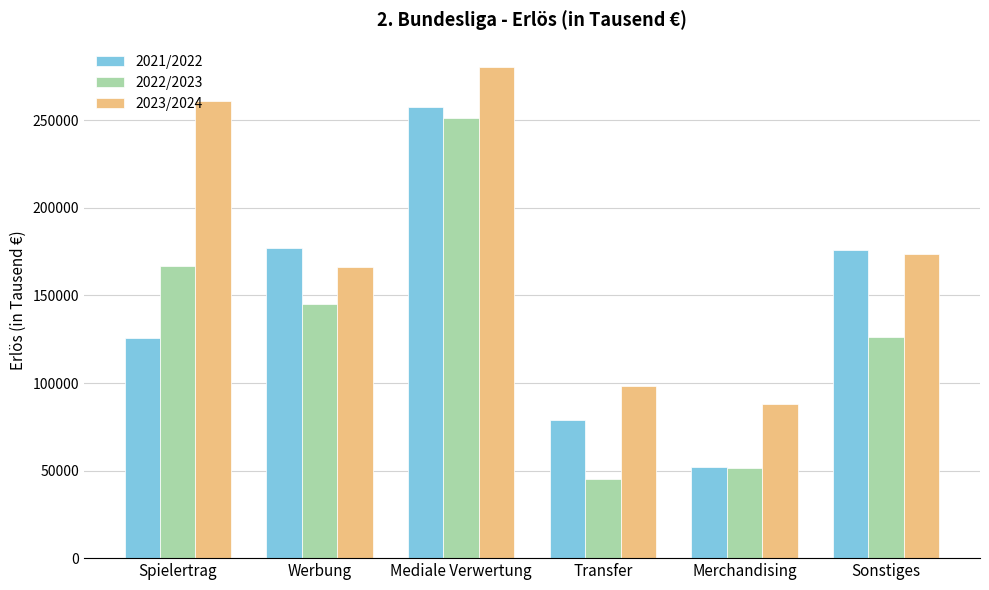

What is the average value of the 2021/2022 series?

144639